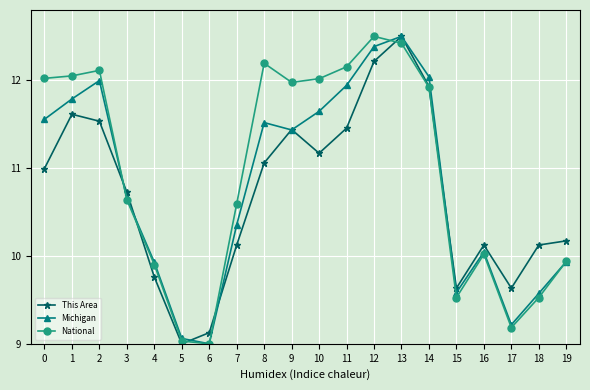

Where is National nearest to the value 10?

16